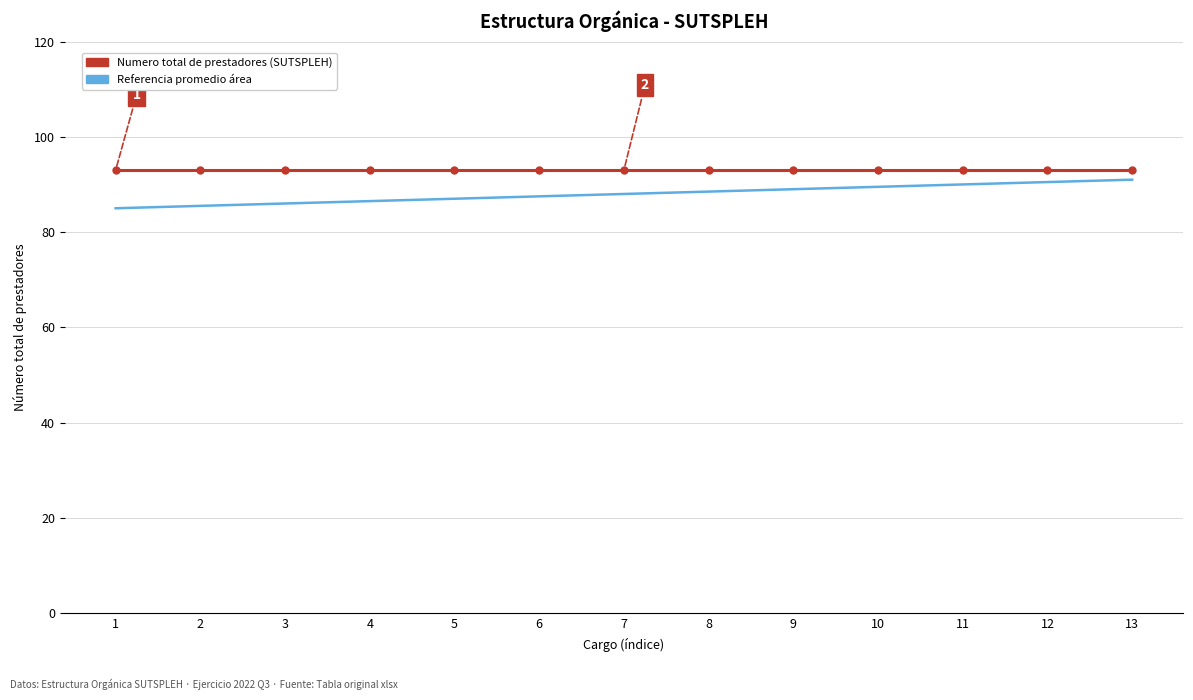

What is the smallest value displayed?

85.0